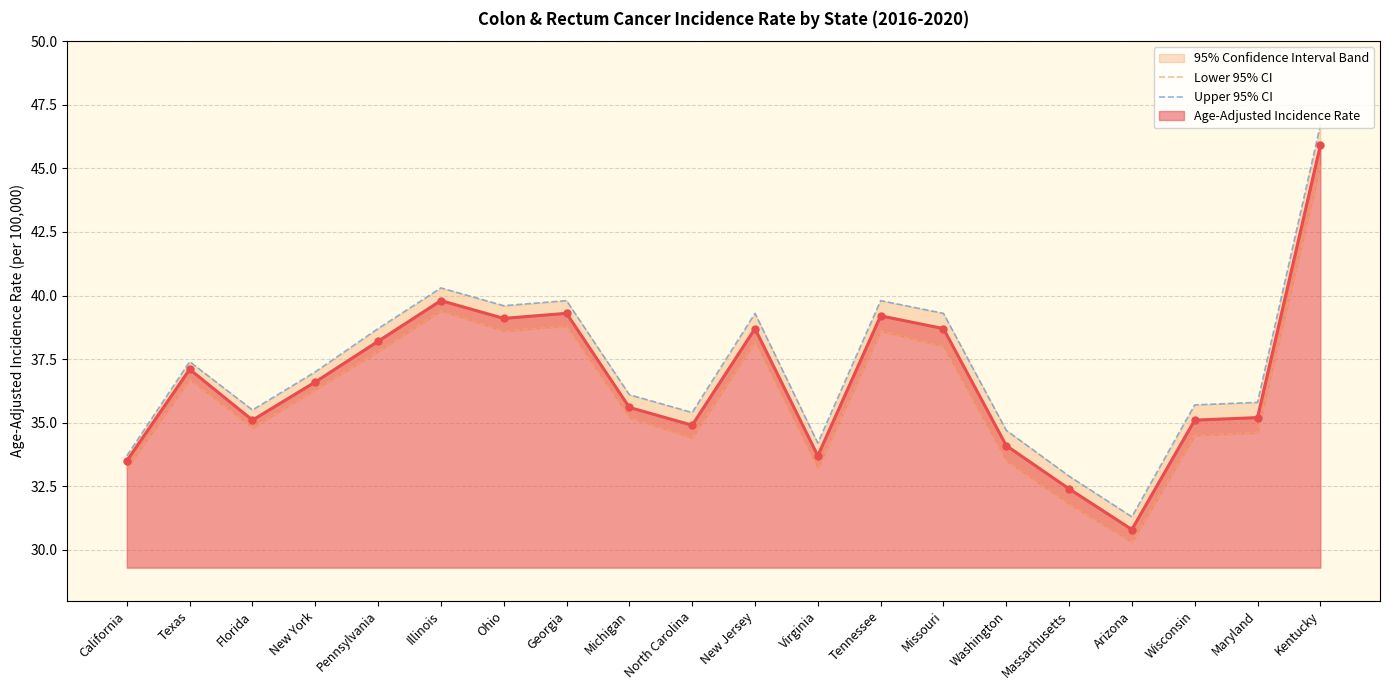

Rank the categories by Lower 95% CI value from highest to lowest.

Kentucky, Illinois, Georgia, Ohio, Tennessee, New Jersey, Missouri, Pennsylvania, Texas, New York, Michigan, Florida, Maryland, Wisconsin, North Carolina, Washington, California, Virginia, Massachusetts, Arizona